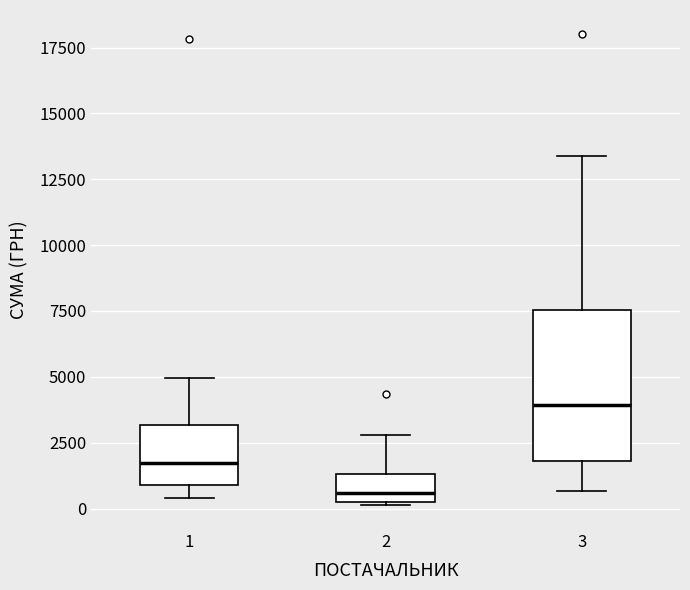

Comparing the boxes themselves (not the whiskers), which one is the tallest?

3